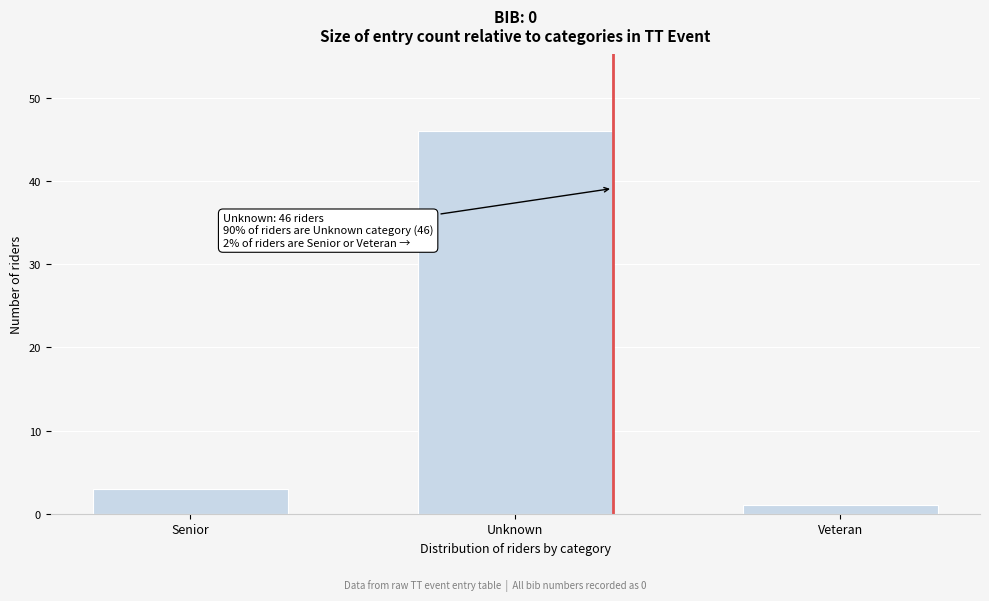

Reading left to right, what are all the values shown in this chart?

Senior=3	Unknown=46	Veteran=1